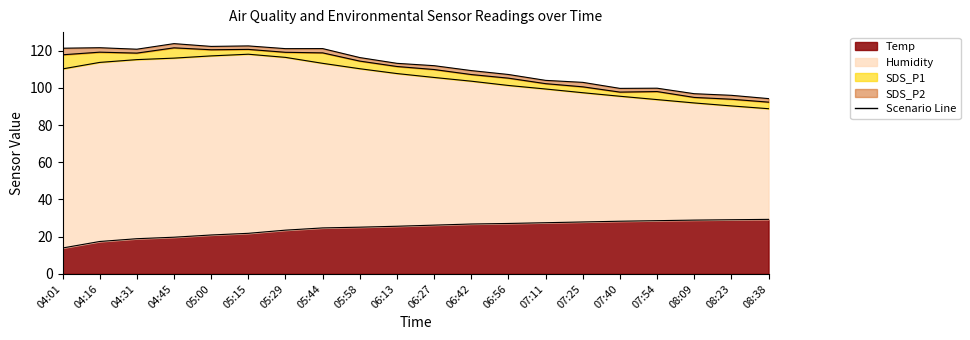

What is the label of the 18th point from the right?

04:31